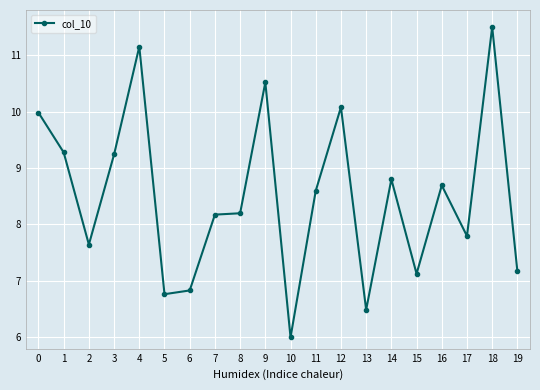

What is the sum of all values?

170.0